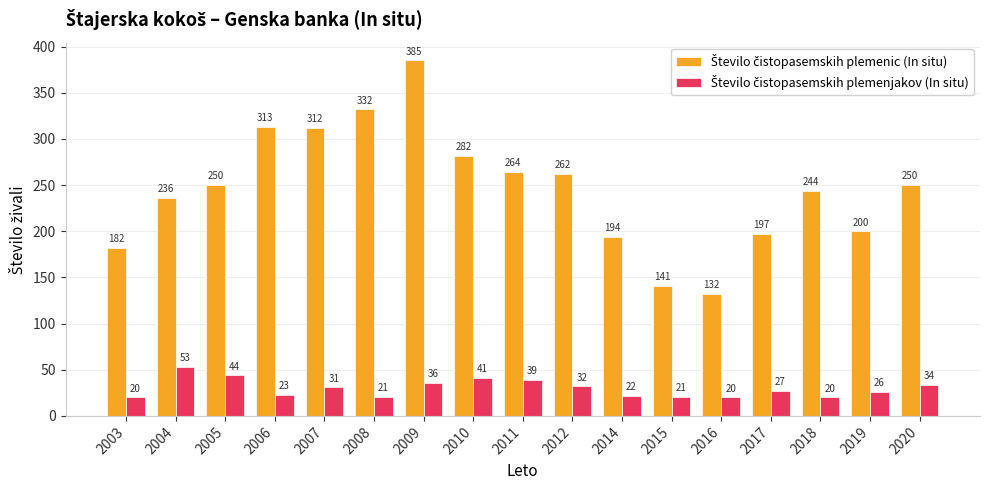

Are the bars horizontal?

No